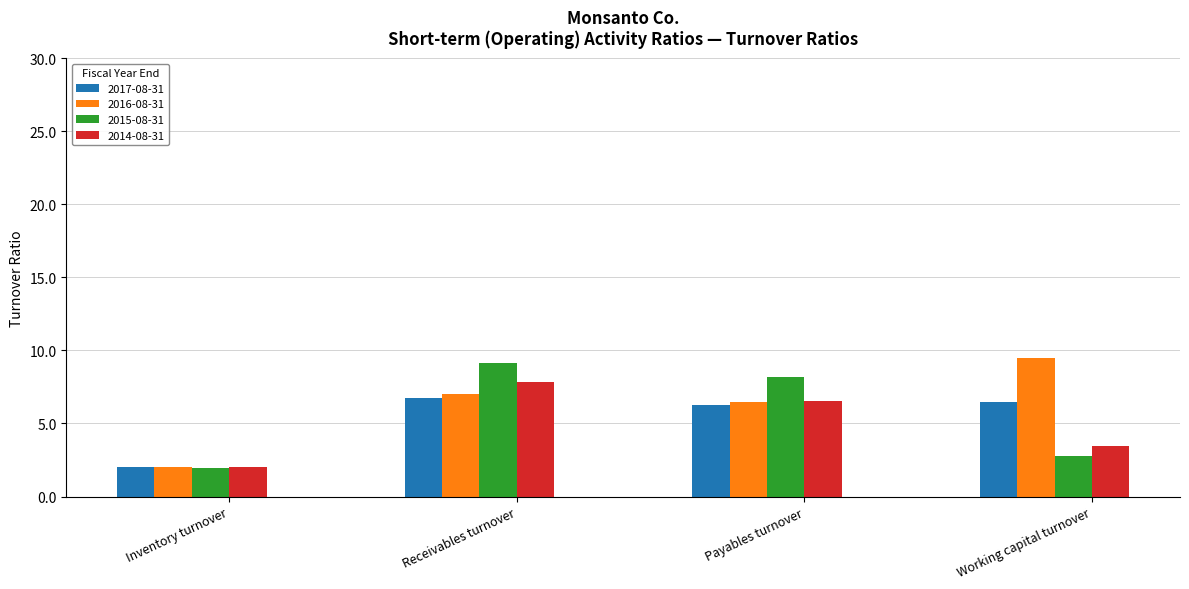

What is the label of the 2nd bar from the right?

Payables turnover